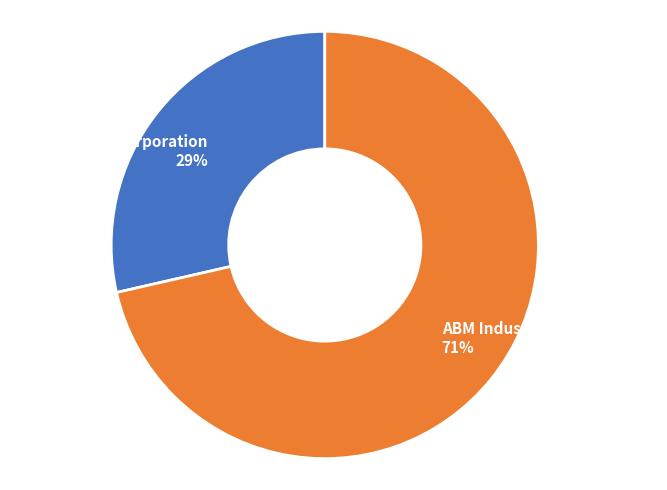

Count the number of slices in the pie.

2